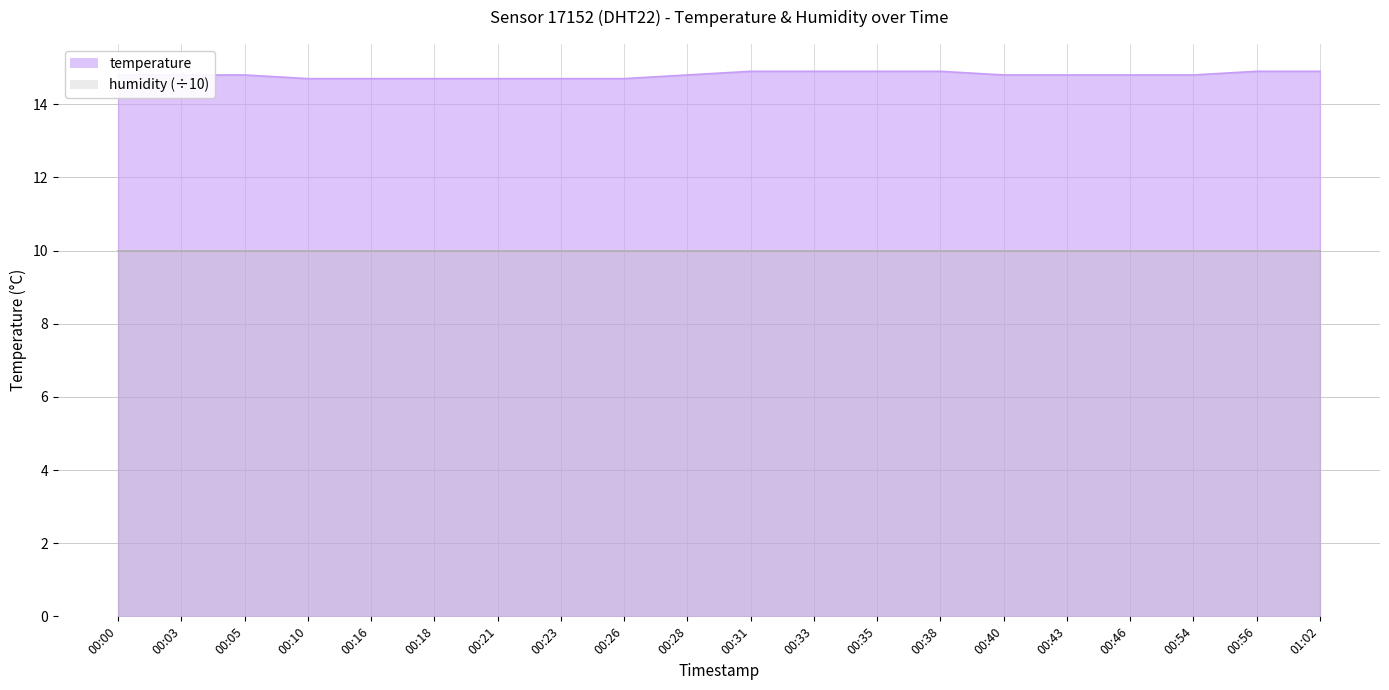

Does the chart have visible grid lines?

Yes